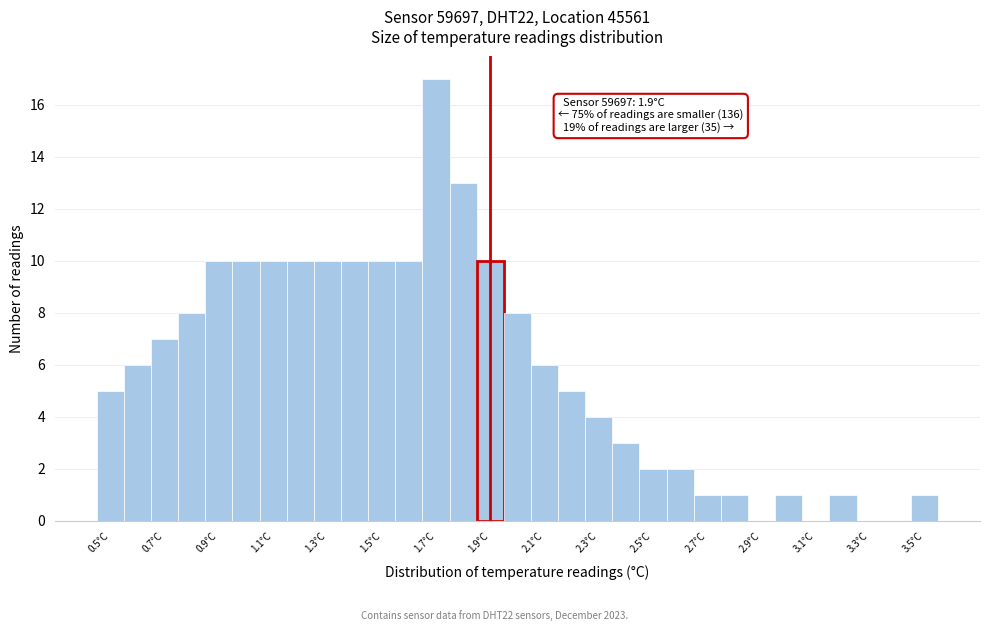

Which range on the x-axis has the tallest bar?

1.65 to 1.75